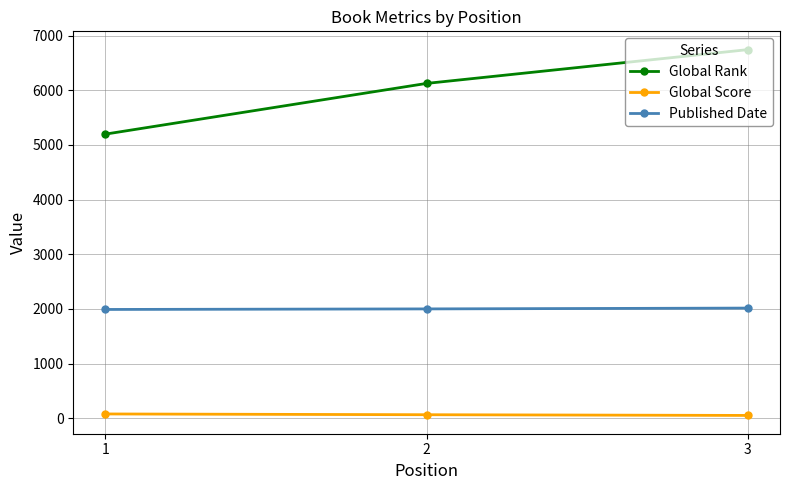

List the series in order of their overall mean, lowest first.

Global Score, Published Date, Global Rank